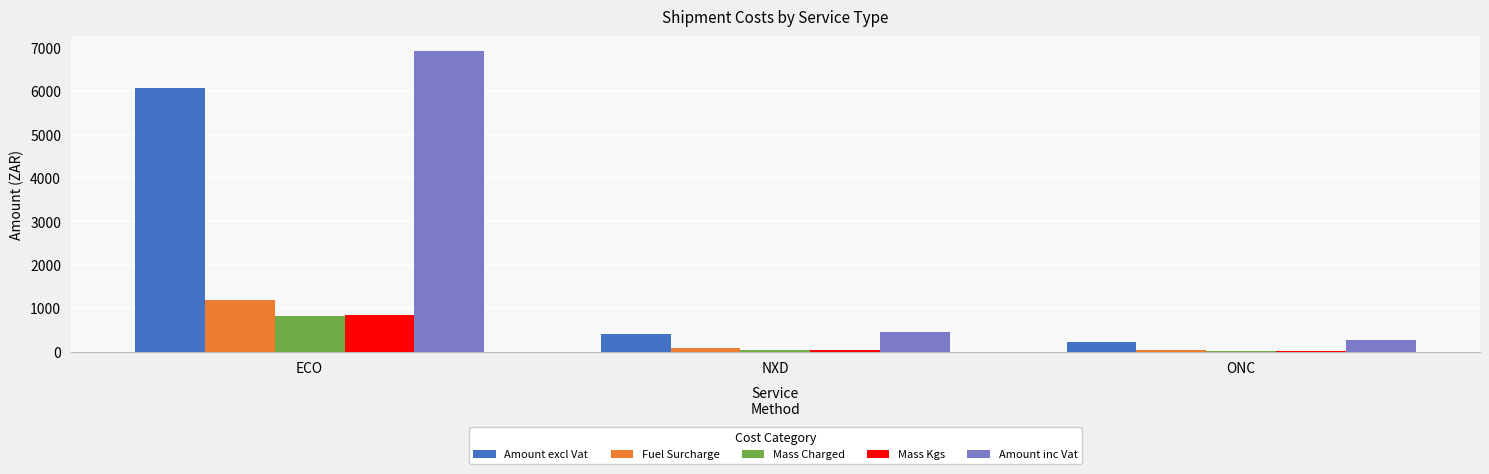

Between ECO and ONC, which series saw the biggest shift?

Amount inc Vat